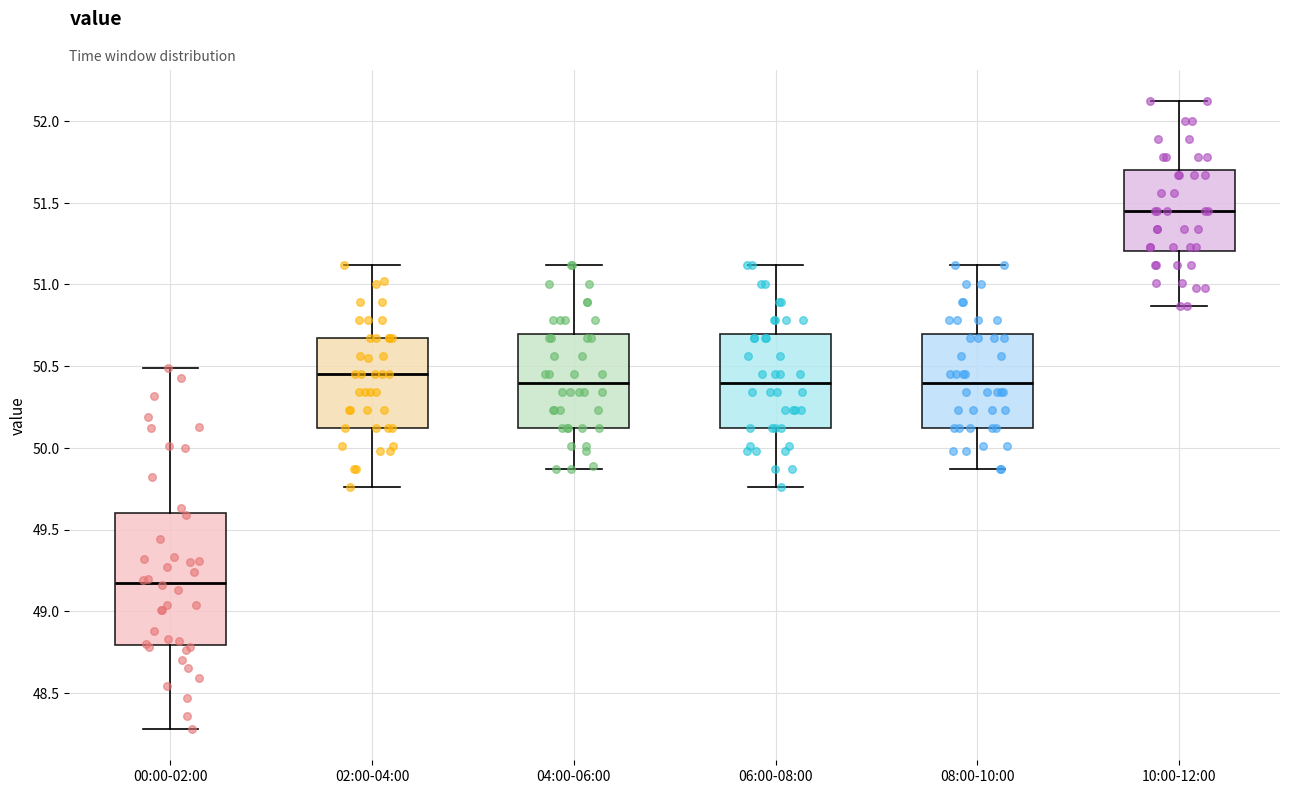

Which box's median line is the highest?

10:00-12:00